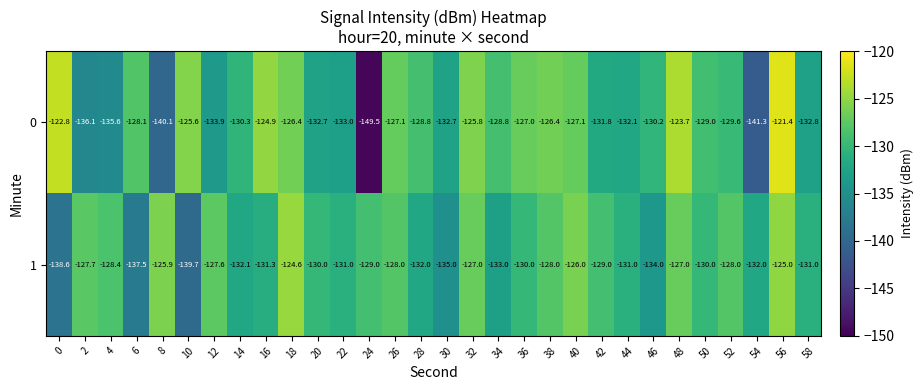

What is the total value across all series at 2?

-263.8